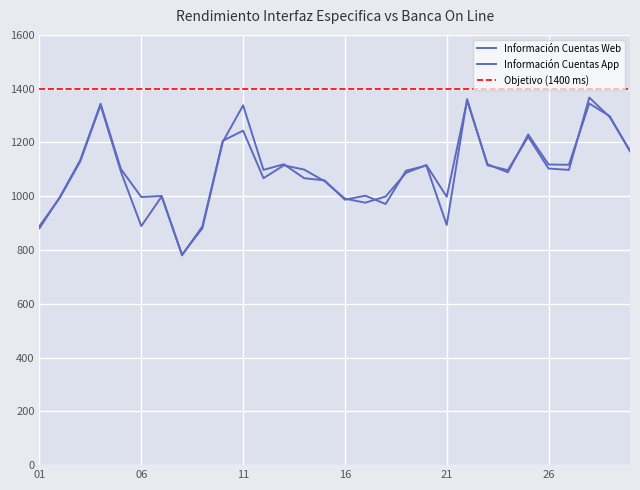

True or false: Información Cuentas App and Información Cuentas Web cross at least once.

True